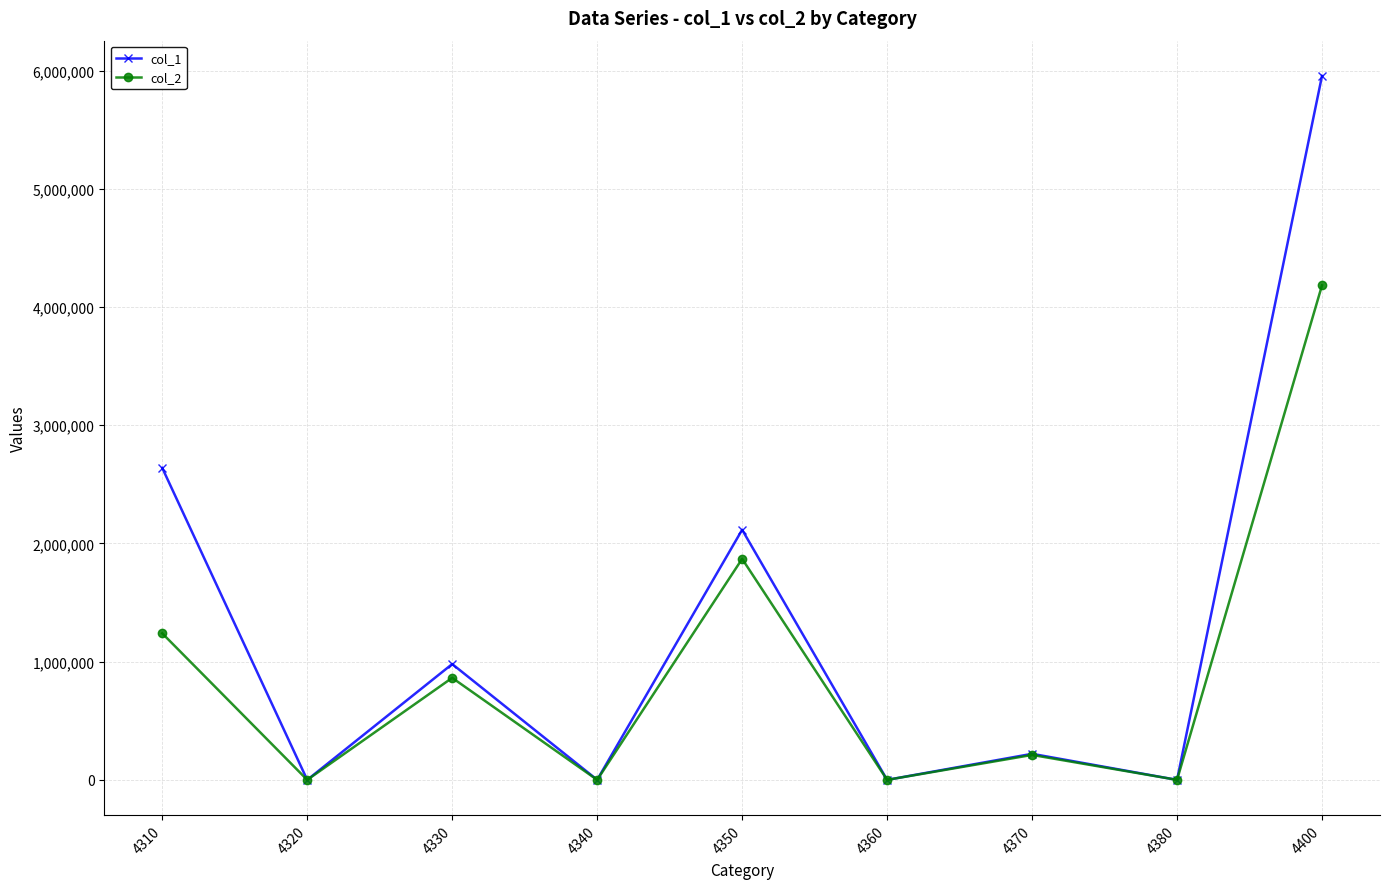

Rank the series by their maximum value, from highest to lowest.

col_1, col_2